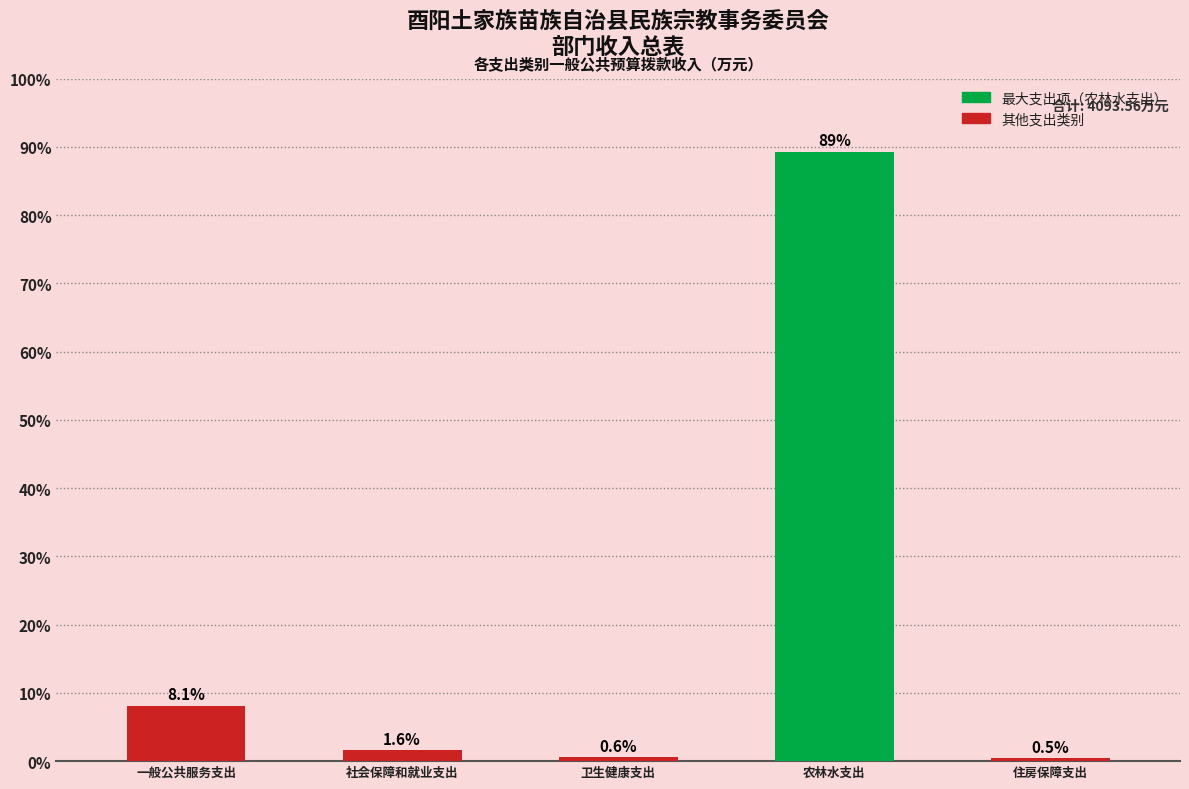

What is the label of the 4th bar from the right?

社会保障和就业支出